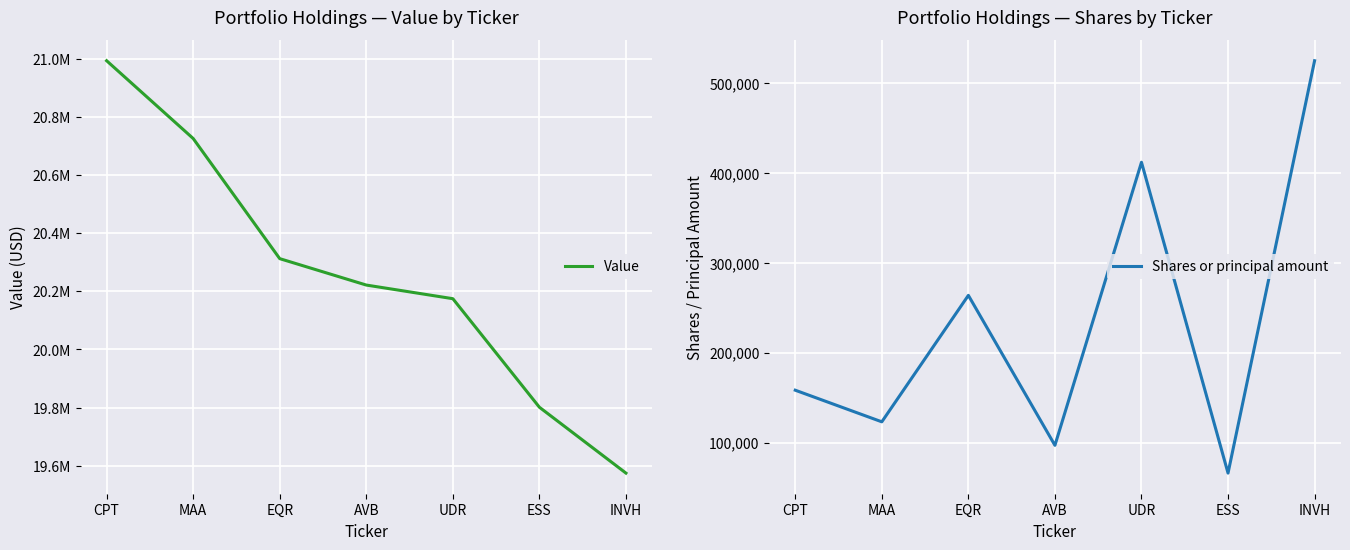

Is the value of Value at INVH greater than the value of Shares or principal amount at UDR?

Yes